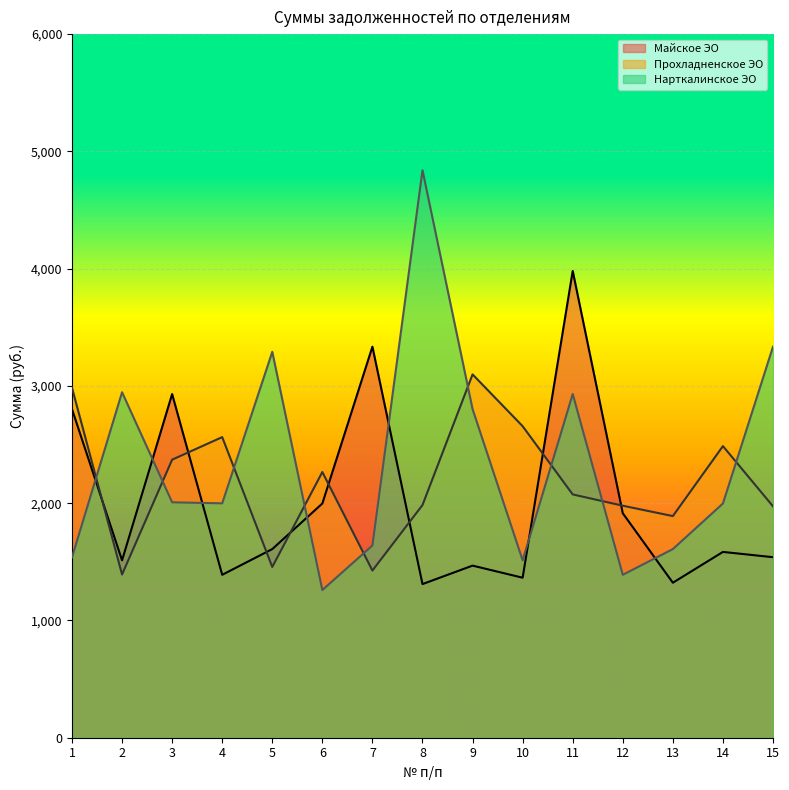

Which has a higher value, 13 or 7?

7